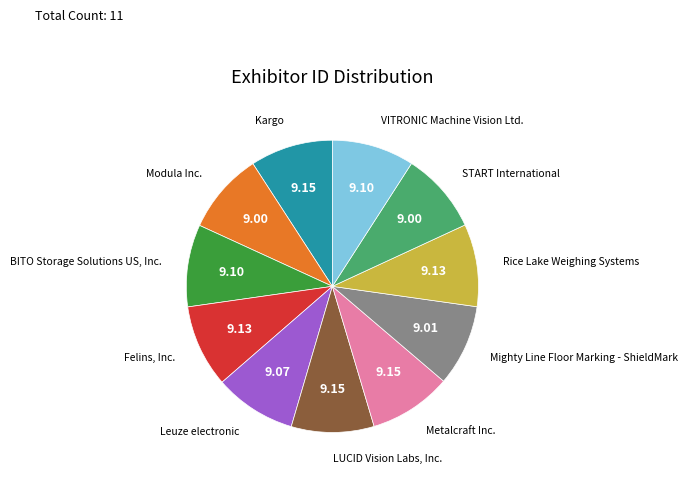

Is there any slice that represents more than half of the pie?

No